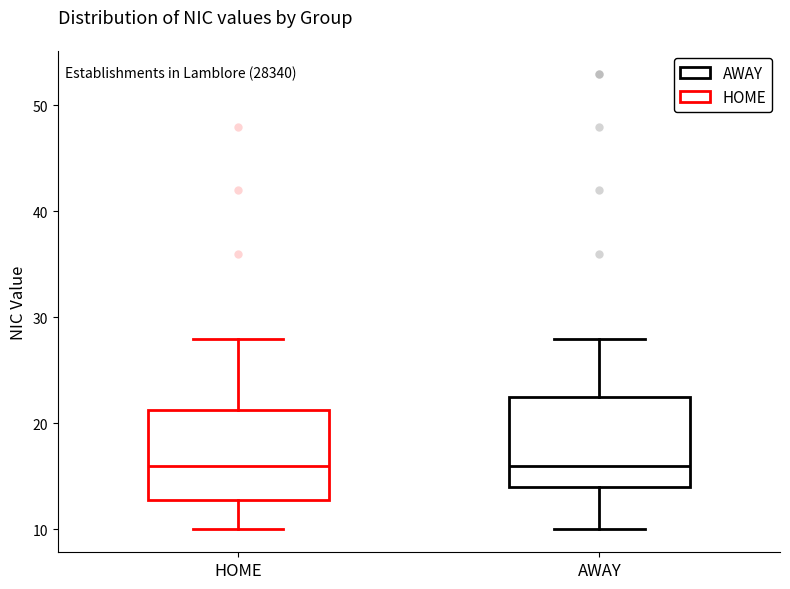

Reading left to right, transcribe this box plot: for each box, give where its median line is, the range the box spans, and where its two whiskers end, as read against the y-axis. The values are not printed on the chart, so give them approximately, as read against the axis.

HOME: median 16, box 13 to 21, whiskers 10 to 28
AWAY: median 16, box 14 to 23, whiskers 10 to 28